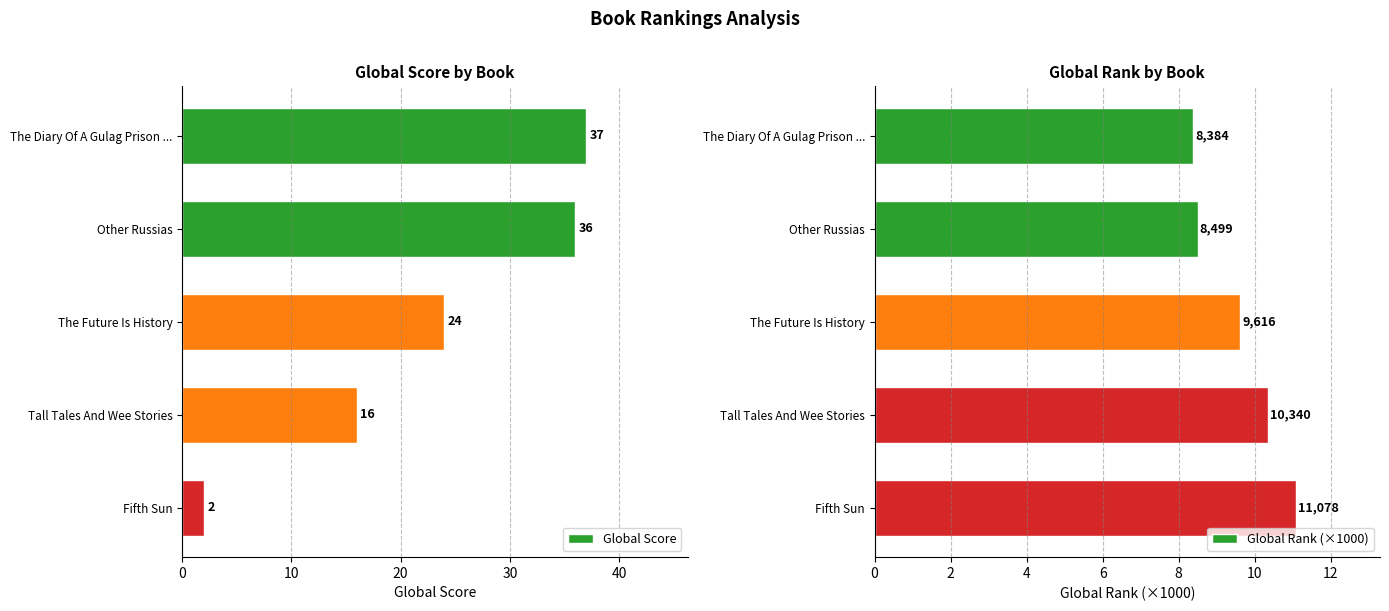

At which label is Global Score closest to 19?

Tall Tales And Wee Stories